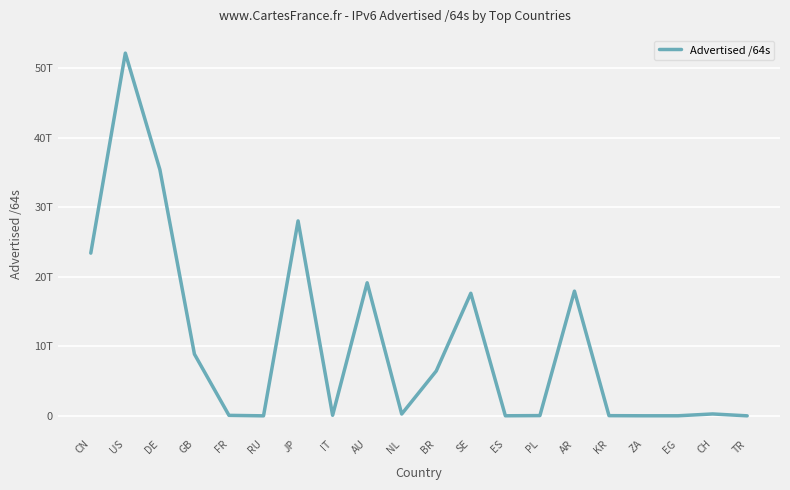

True or false: the data has more than 1 interior local peaks.

True